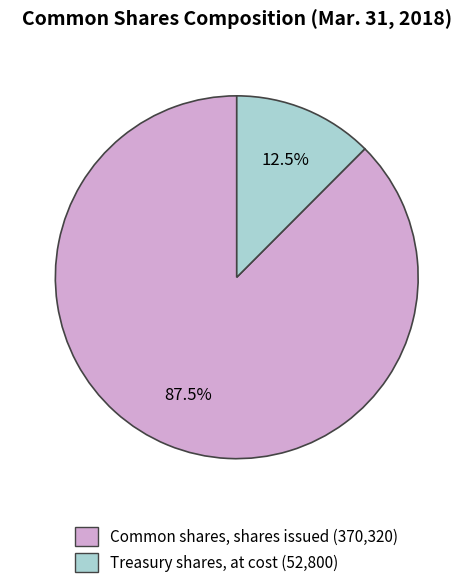

To the nearest percent, what is the combined percentage of Common shares, shares issued and Treasury shares, at cost?

100%